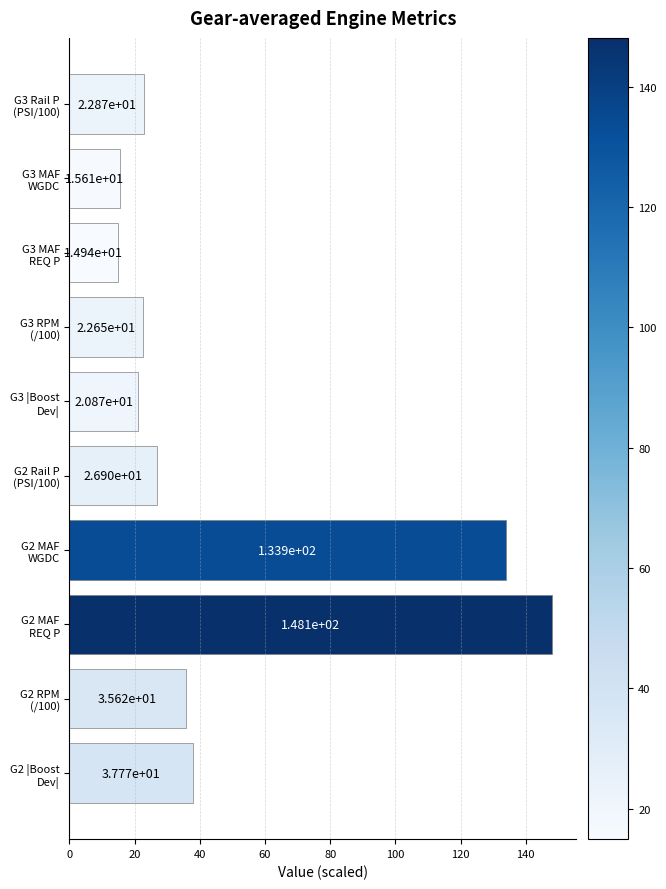

List the labels in order of value, largest first.

G2 MAF
REQ P, G2 MAF
WGDC, G2 |Boost
Dev|, G2 RPM
(/100), G2 Rail P
(PSI/100), G3 Rail P
(PSI/100), G3 RPM
(/100), G3 |Boost
Dev|, G3 MAF
WGDC, G3 MAF
REQ P